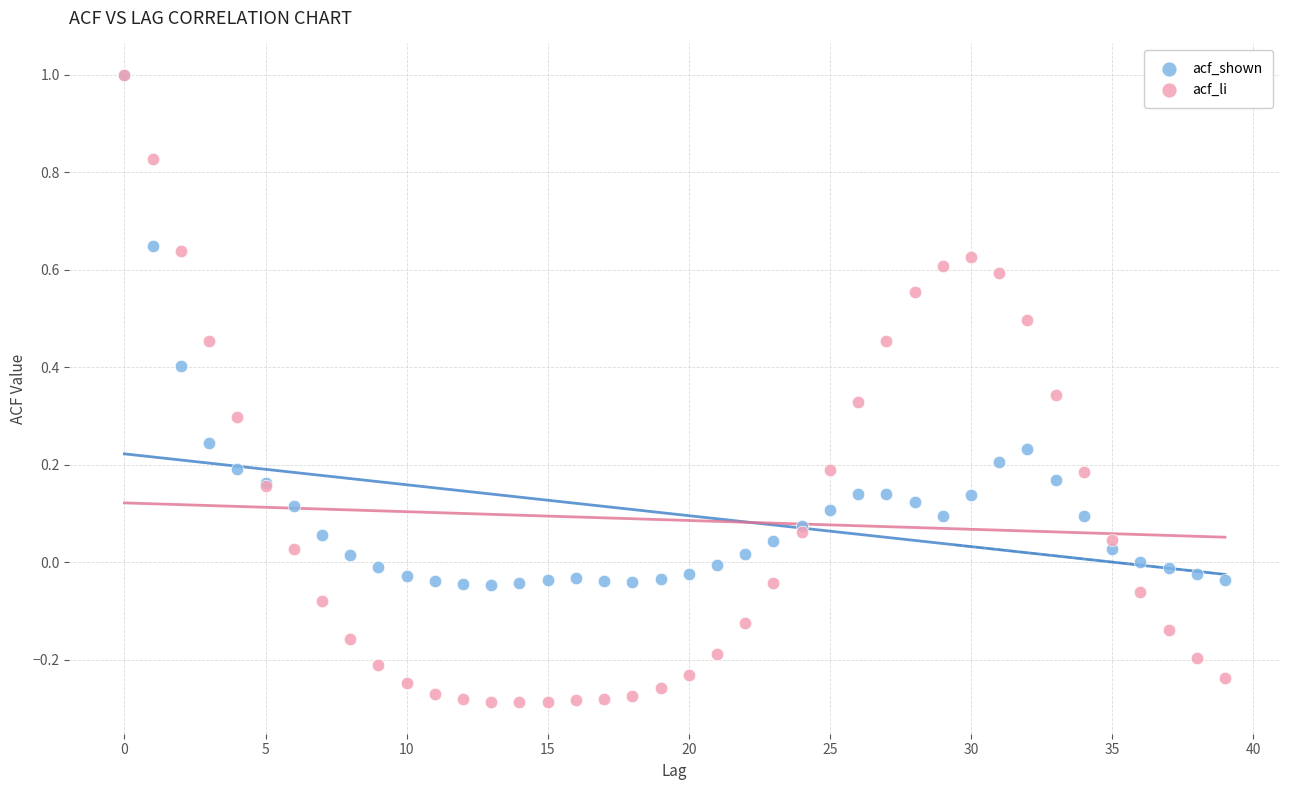

Which series reaches the minimum Y coordinate?

acf_li